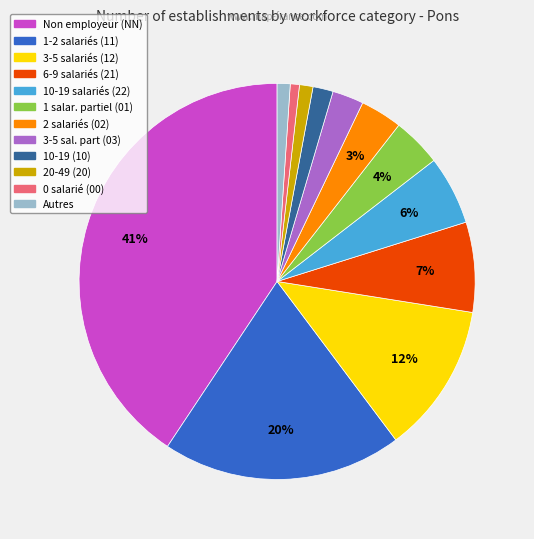

Is there a majority slice in this chart?

No